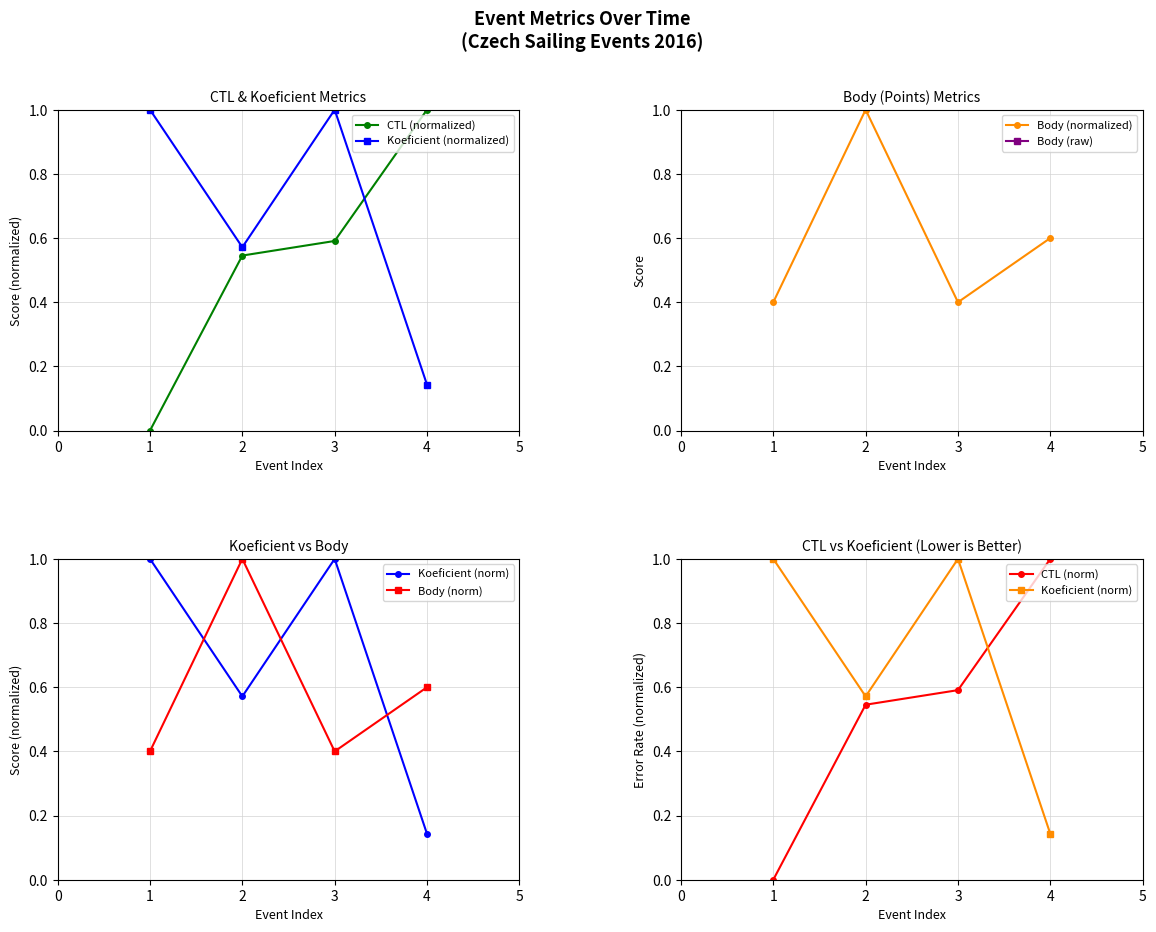

At which category does Koeficient (normalized) reach its first local valley?

2